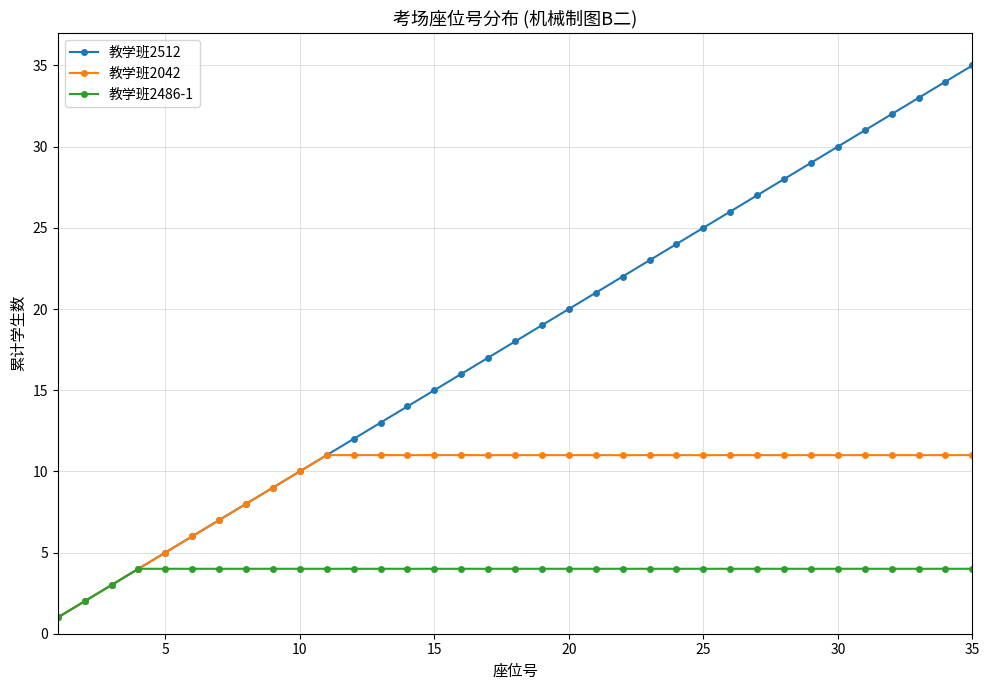

What is the maximum value shown in the chart?

35